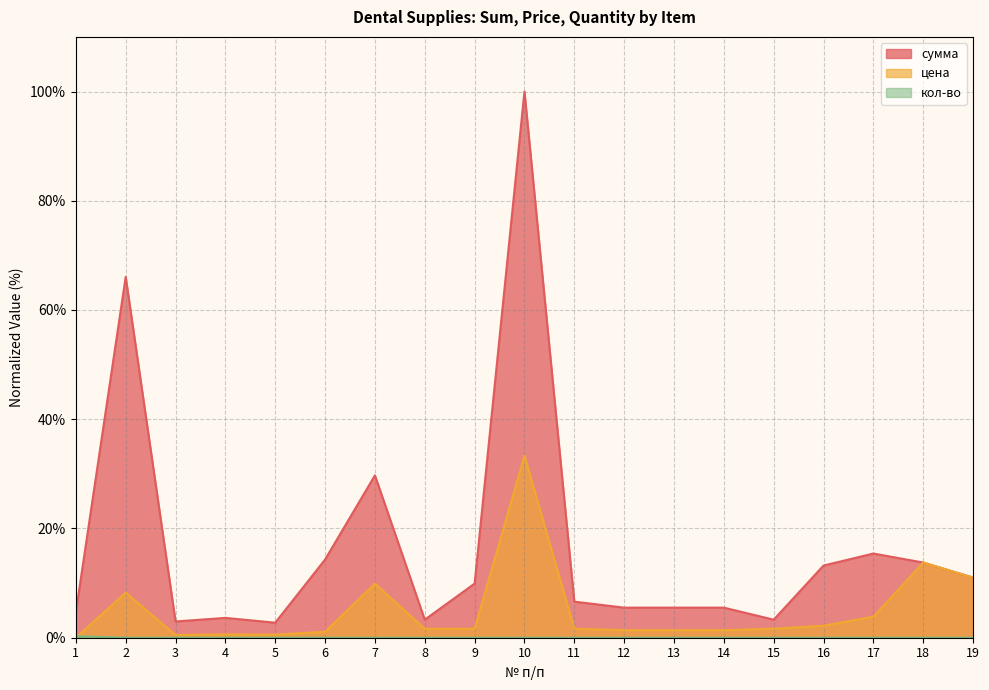

Between 6 and 16, which series saw the biggest shift?

сумма